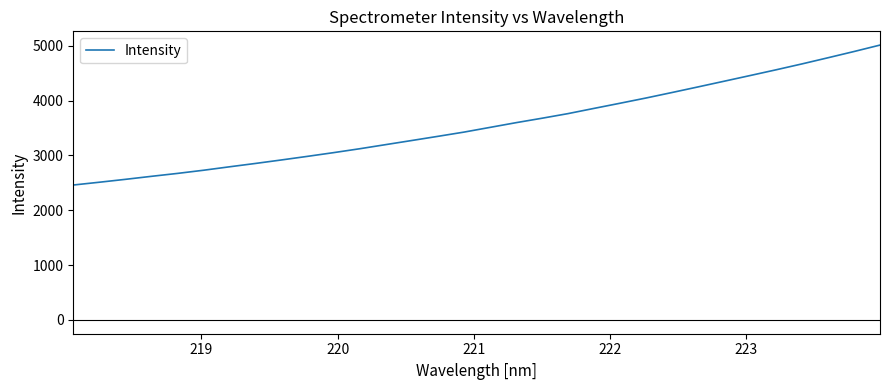

What is the difference between the maximum and minimum values?

2552.3